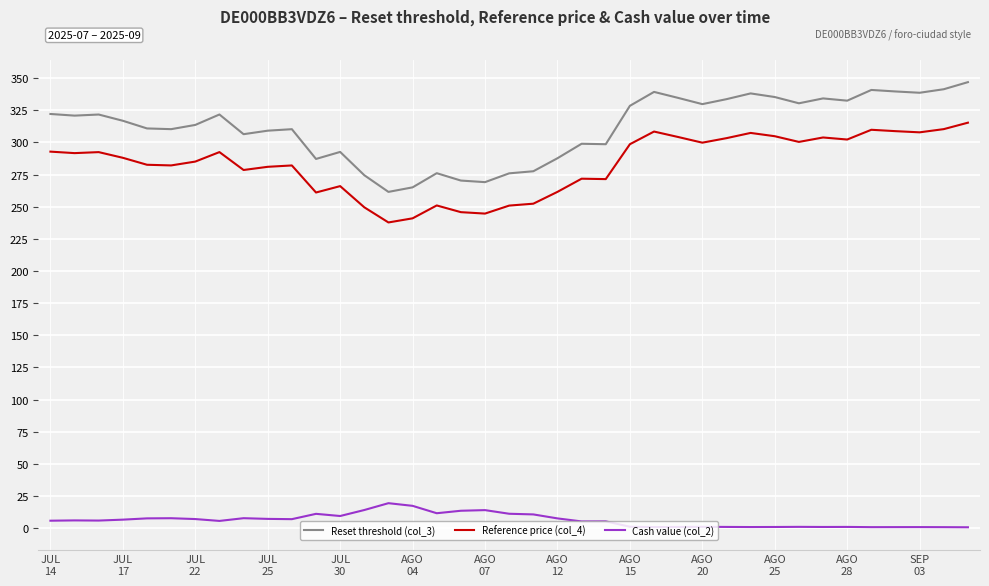

True or false: Cash value (col_2) and Reset threshold (col_3) cross at least once.

False